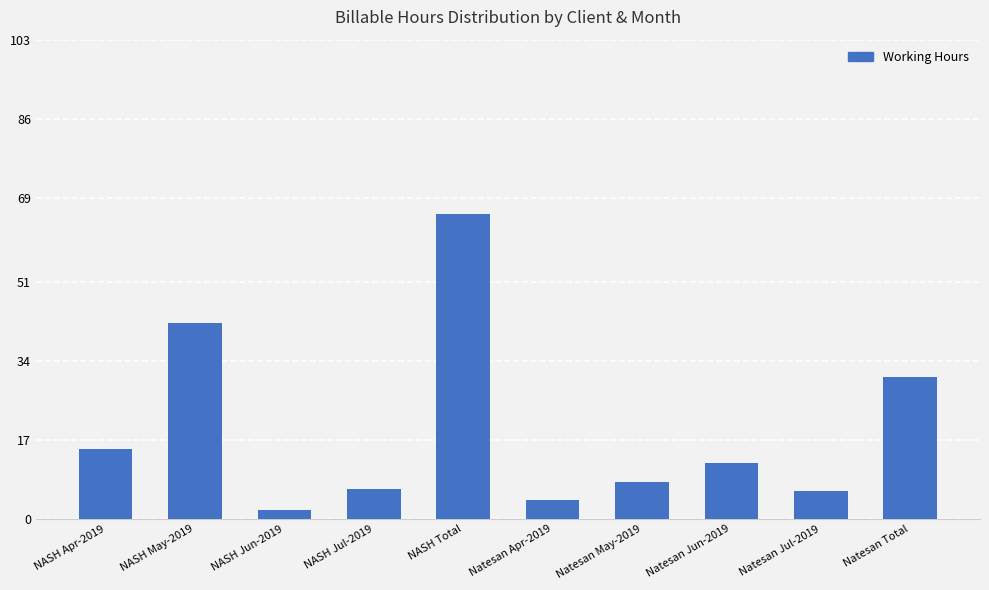

How many bars are there in total?

10